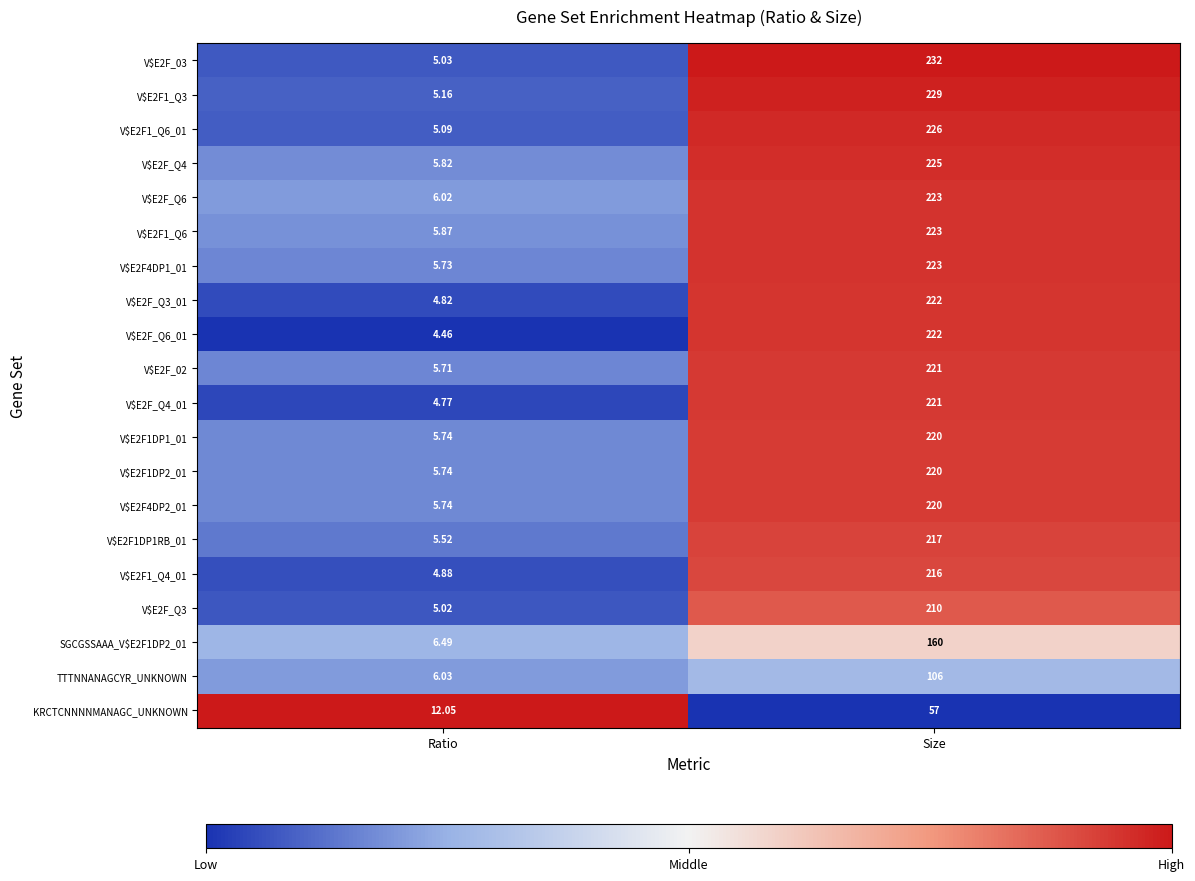

Which category has the highest value in the V$E2F1DP2_01 series?

Size